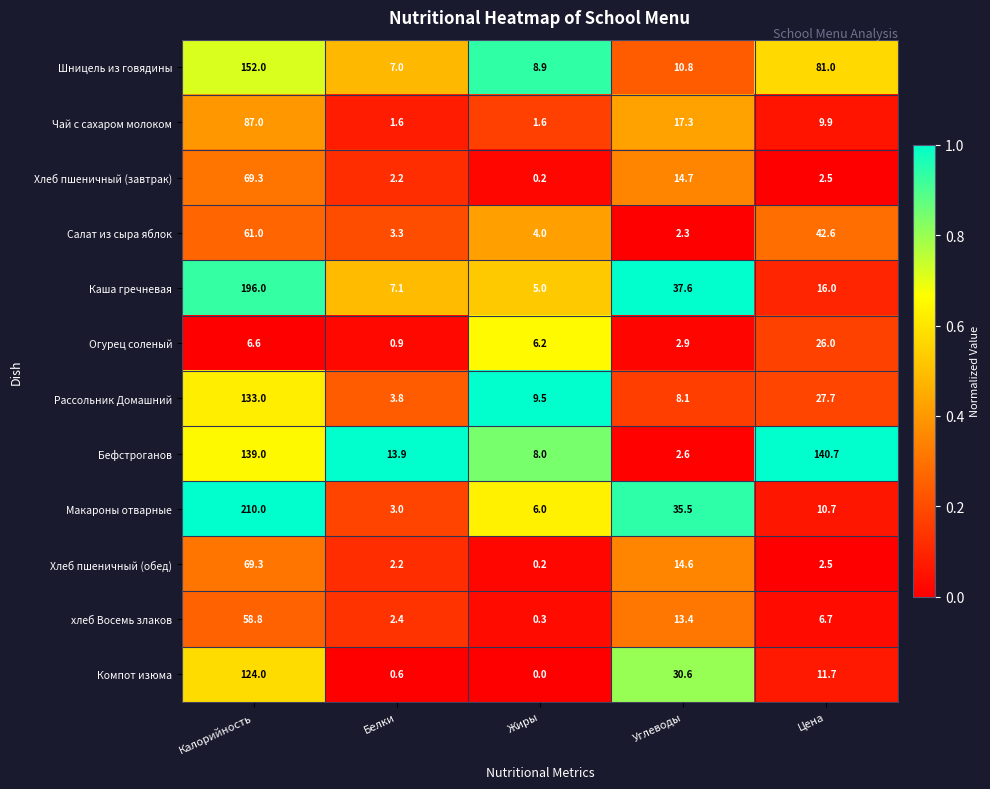

What is the spread (max minus min) of values at Жиры?

9.5